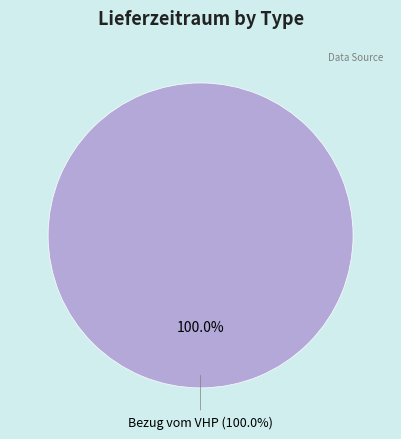

The Lieferung an VHP slice represents 0% of the pie. True or false?

True